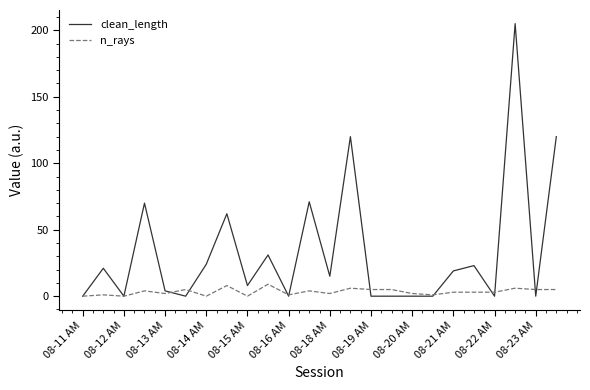

What is the maximum value shown in the chart?

205